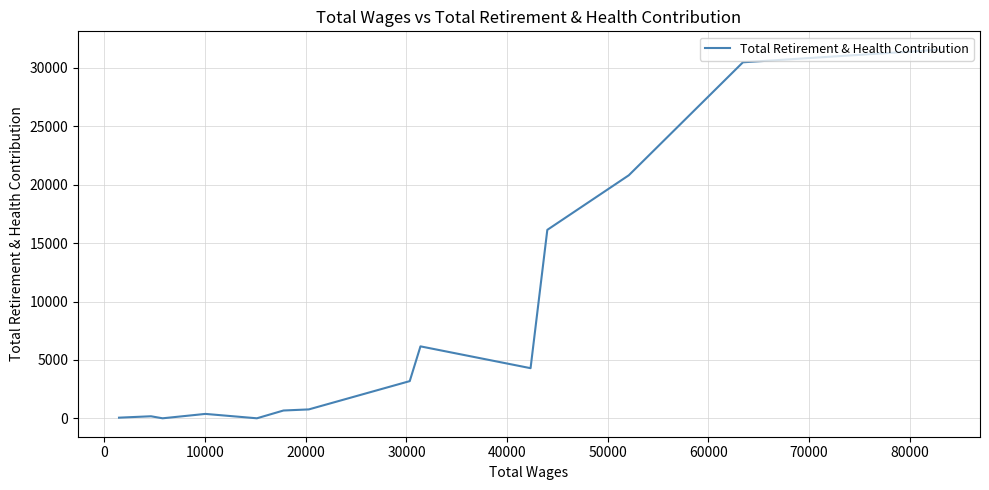

How many lines are shown in the chart?

1